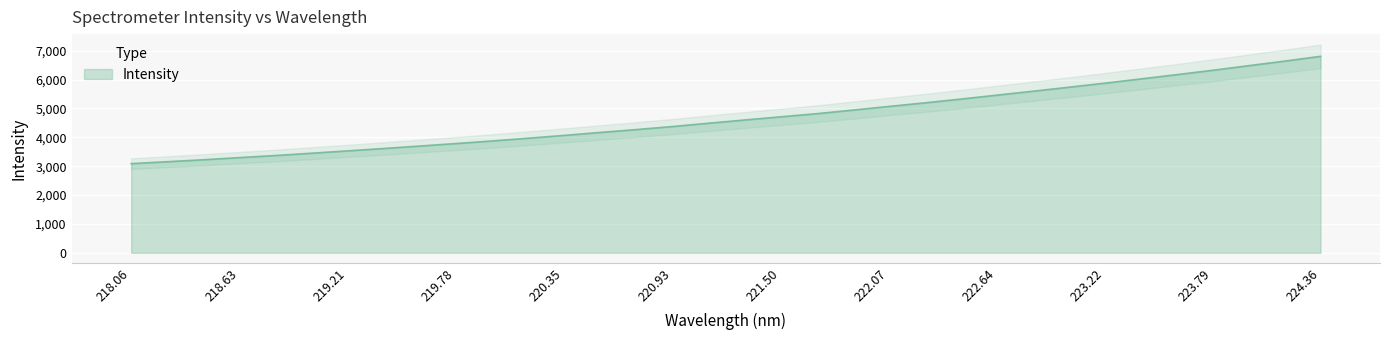

What is the maximum value for Intensity?

6804.6